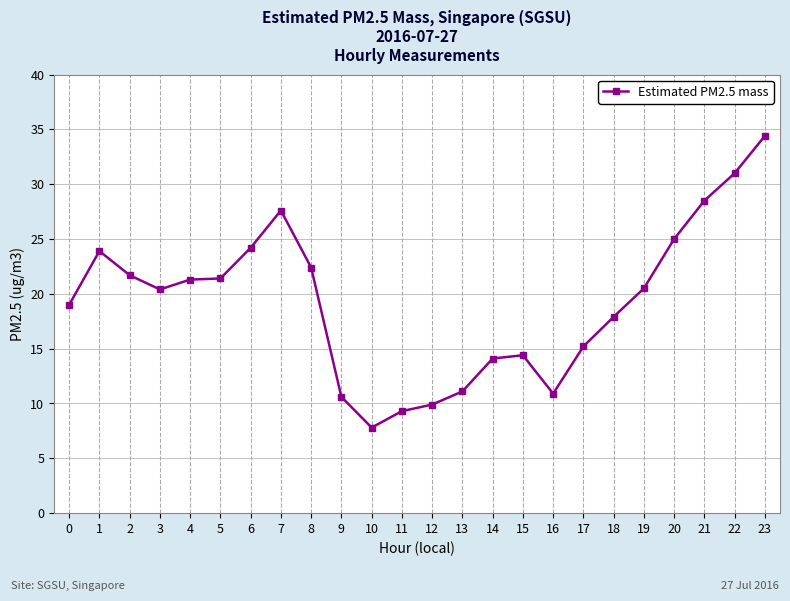

How many data points are less than 20?

11